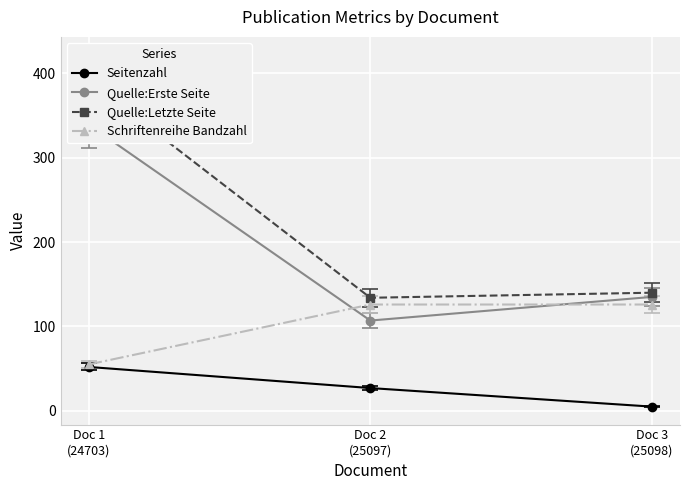

How many data points does each series have?

3